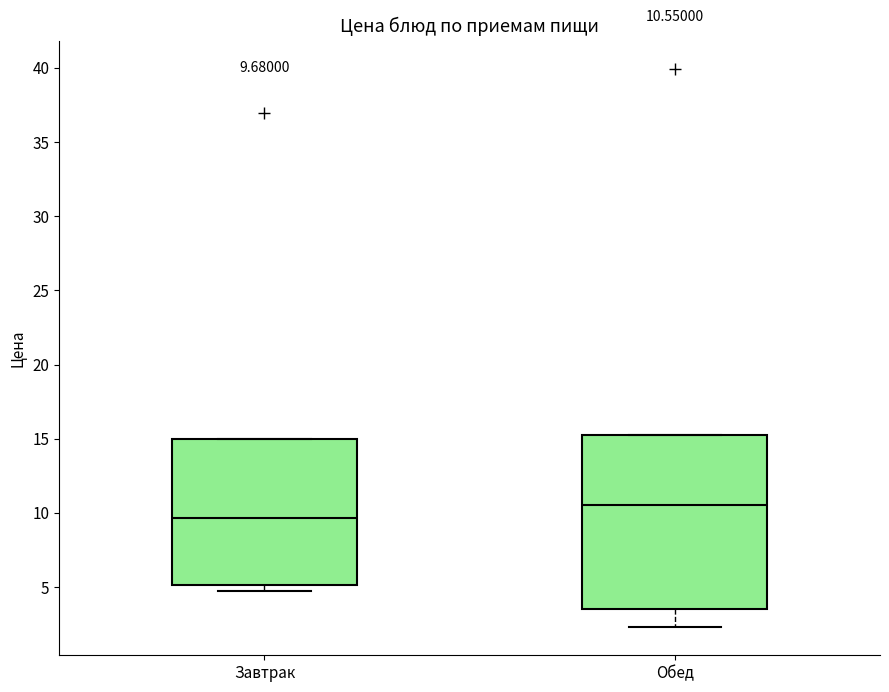

Which box is the tallest, from its lower edge to its upper edge?

Обед